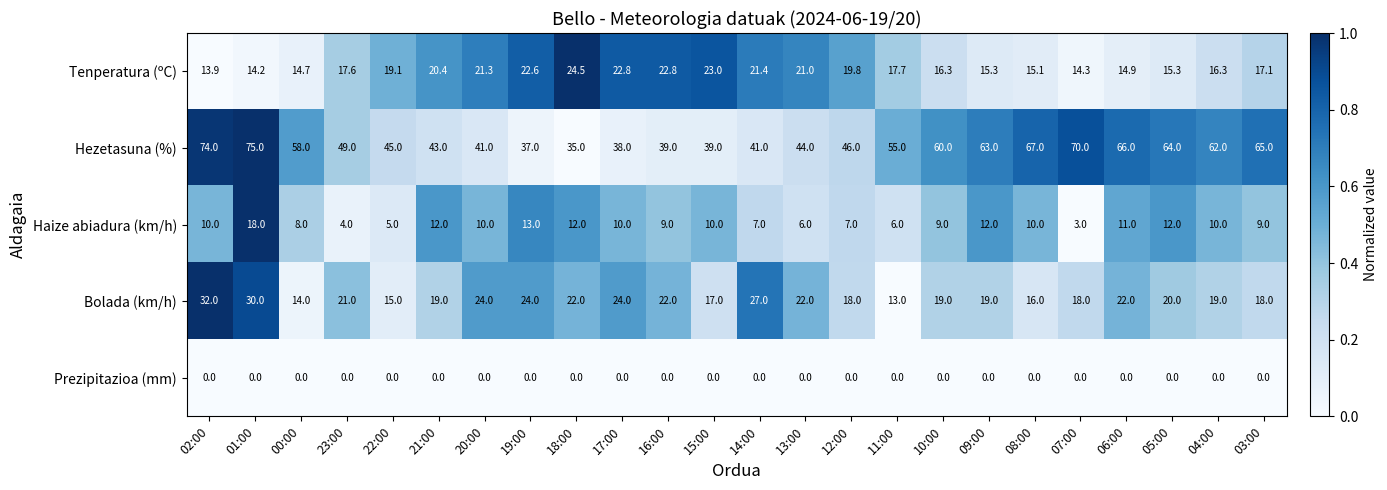

The Prezipitazioa (mm) series shows 0.0 at 08:00. True or false?

True